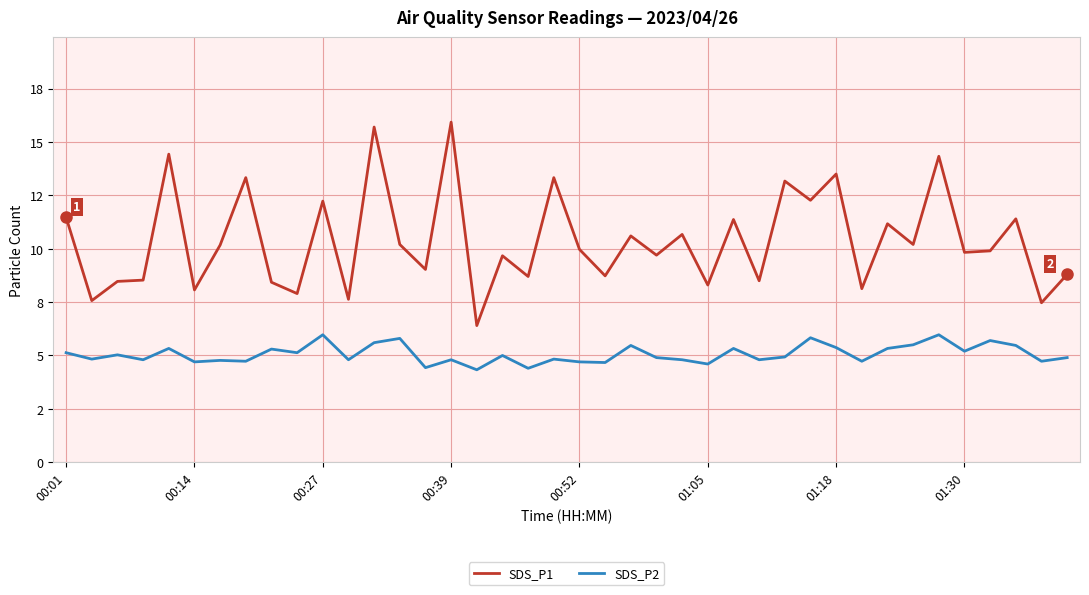

What are all the series names shown in the legend?

SDS_P1, SDS_P2